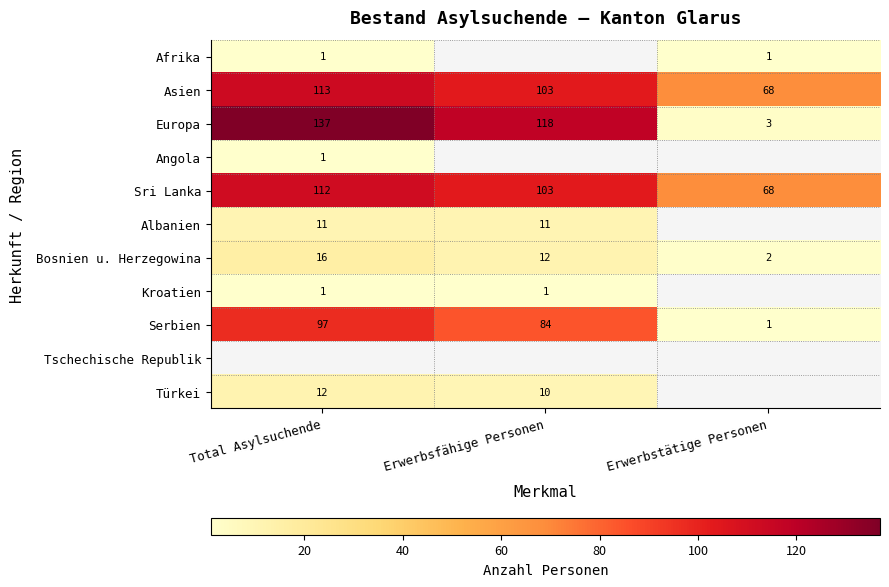

Is the value of Sri Lanka at Total Asylsuchende greater than the value of Bosnien u. Herzegowina at Erwerbsfähige Personen?

Yes